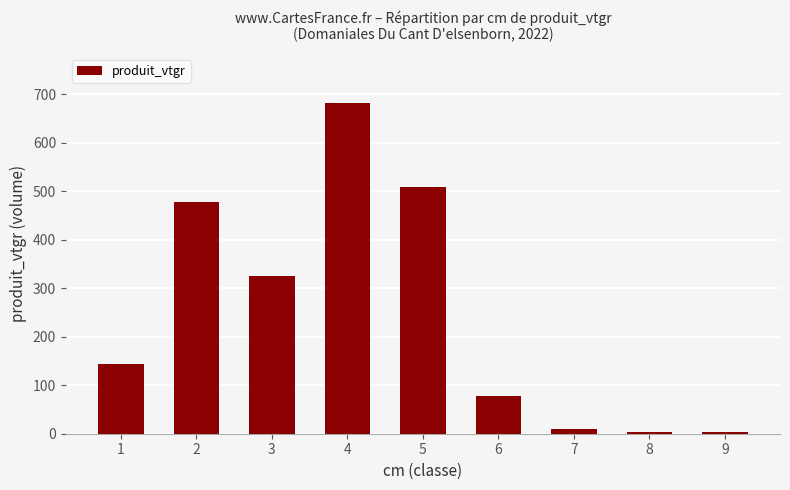

Approximately how many times larger is the value at 1 compared to 2?

0.3